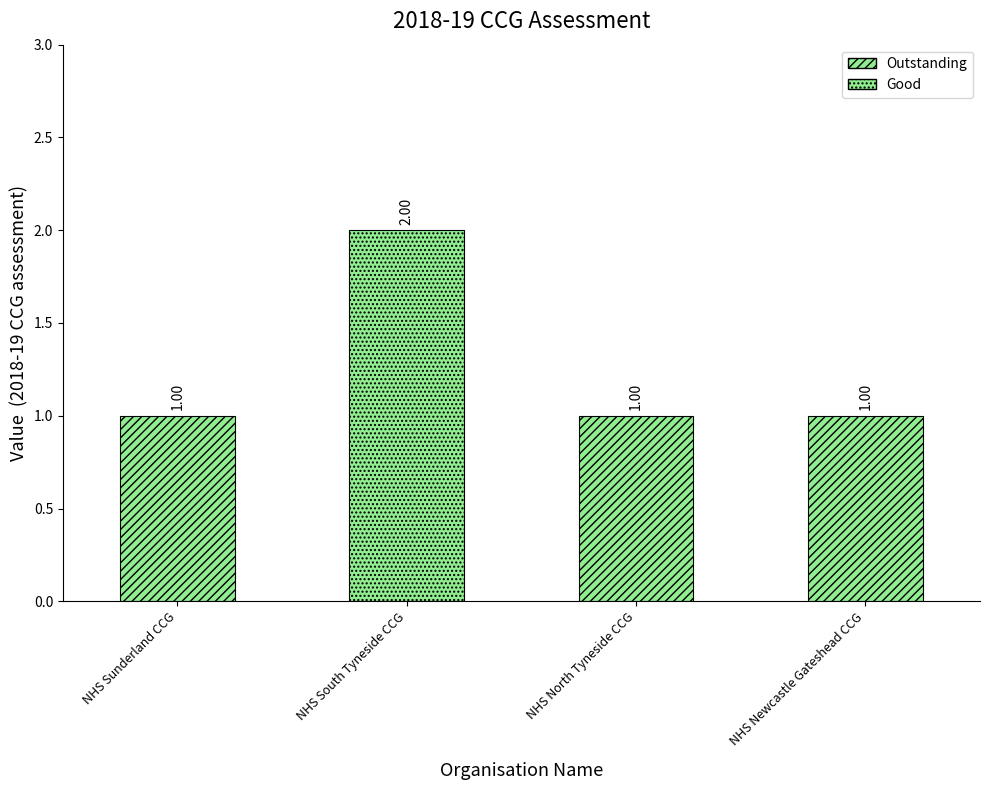

Between NHS North Tyneside CCG and NHS South Tyneside CCG, which is larger?

NHS South Tyneside CCG